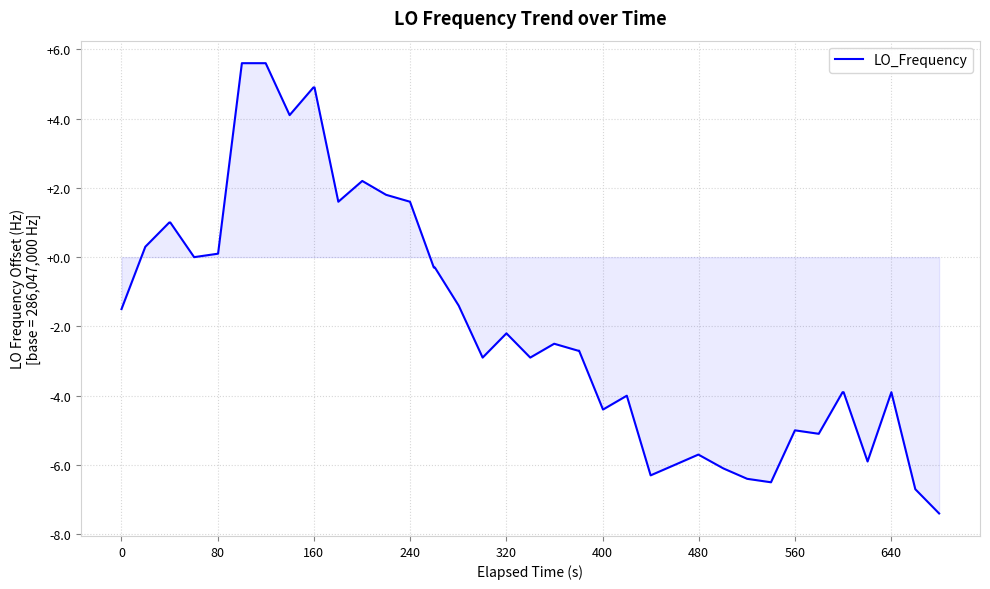

What is the greatest value displayed?

5.6